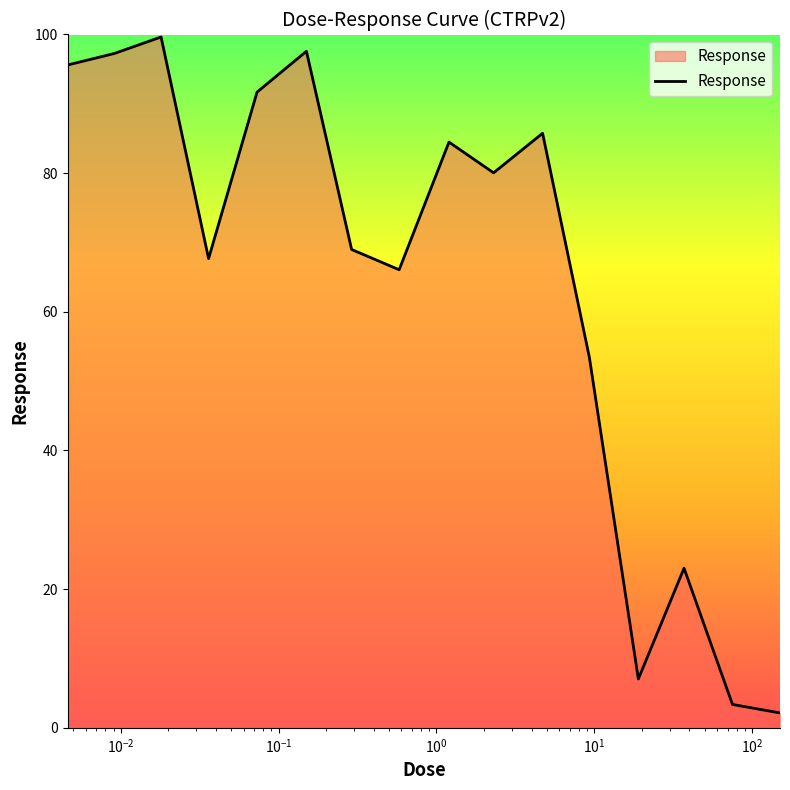

What is the difference between the maximum and minimum values?

97.5